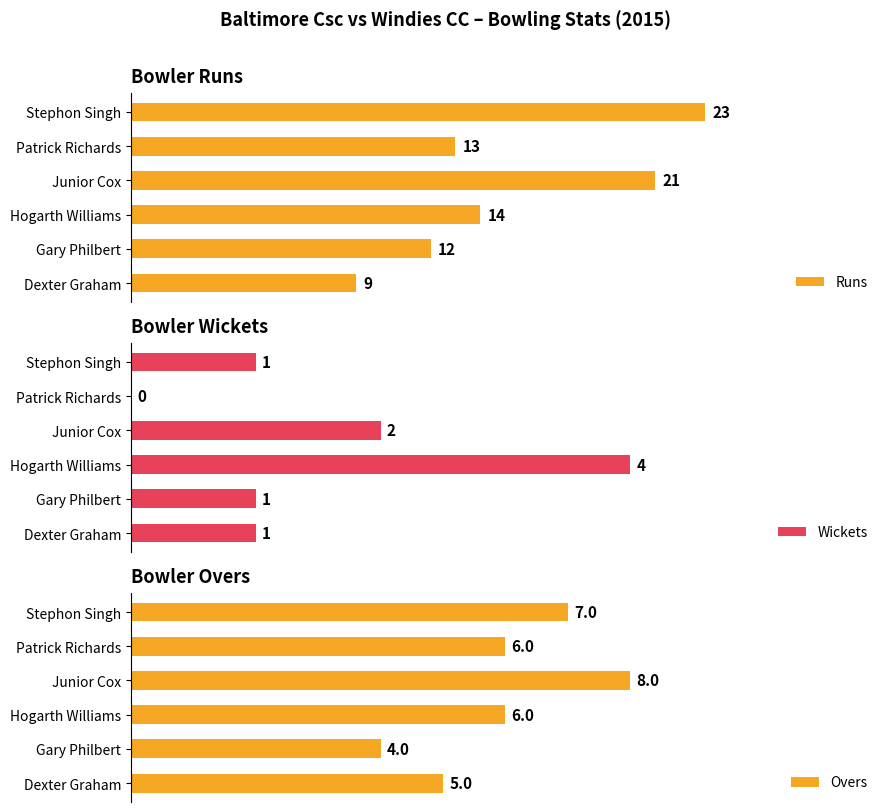

What is the lowest value of the Runs series?

9